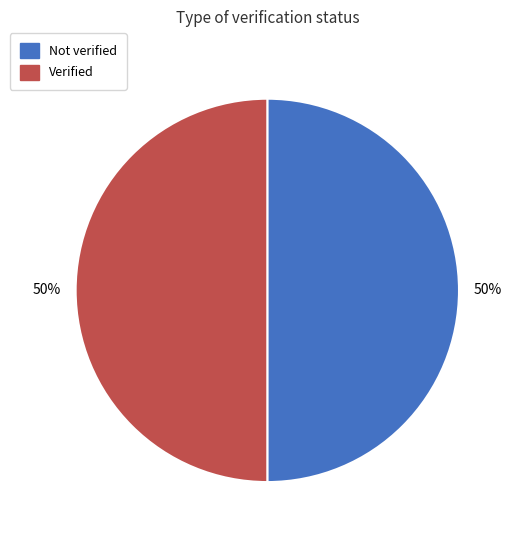

To the nearest percent, what is the average slice percentage?

50%